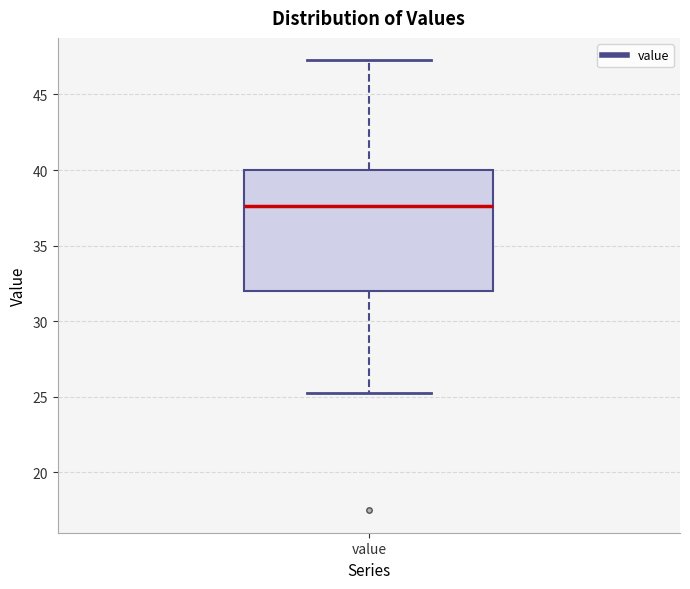

Read this box plot against the y-axis: the position of the median line, the range covered by the box, and the ends of both whiskers. The values are not printed on the chart, so give them approximately, as read against the axis.

median 37.5, box 32.0 to 40.0, whiskers 25.5 to 47.5